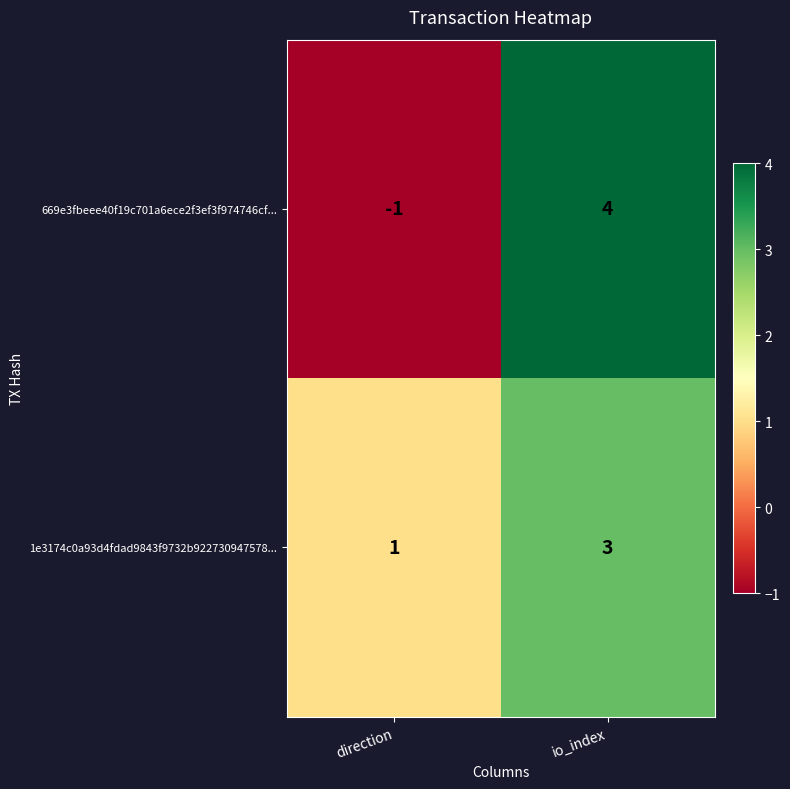

Where is 1e3174c0a93d4fdad9843f9732b922730947578... nearest to the value 2?

direction